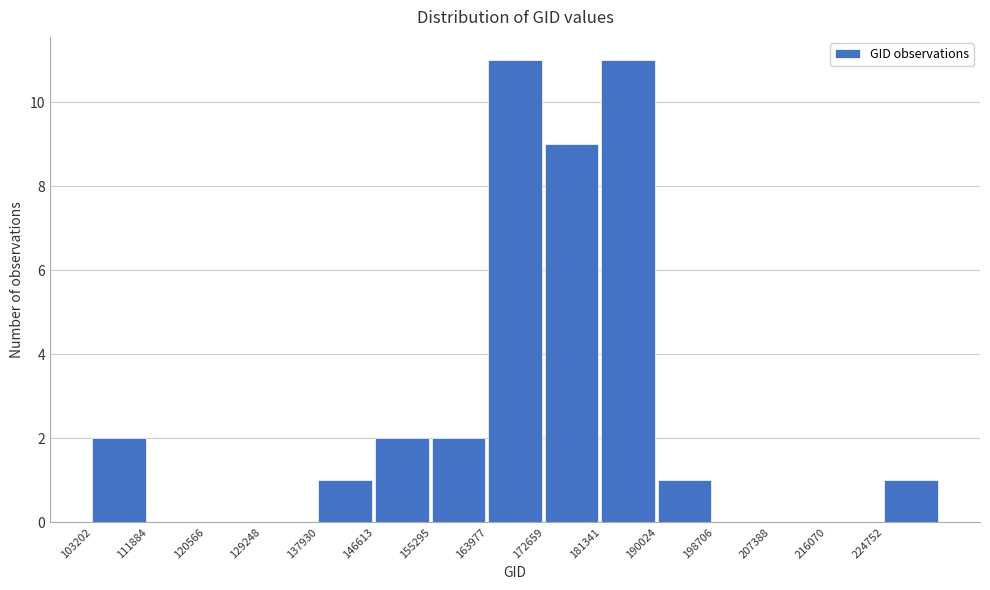

How tall is the bar that spans 147000 to 155000 on the x-axis? Neither the bar edges nor the heights are printed on the chart, so give them approximately, as read against the axes.

2